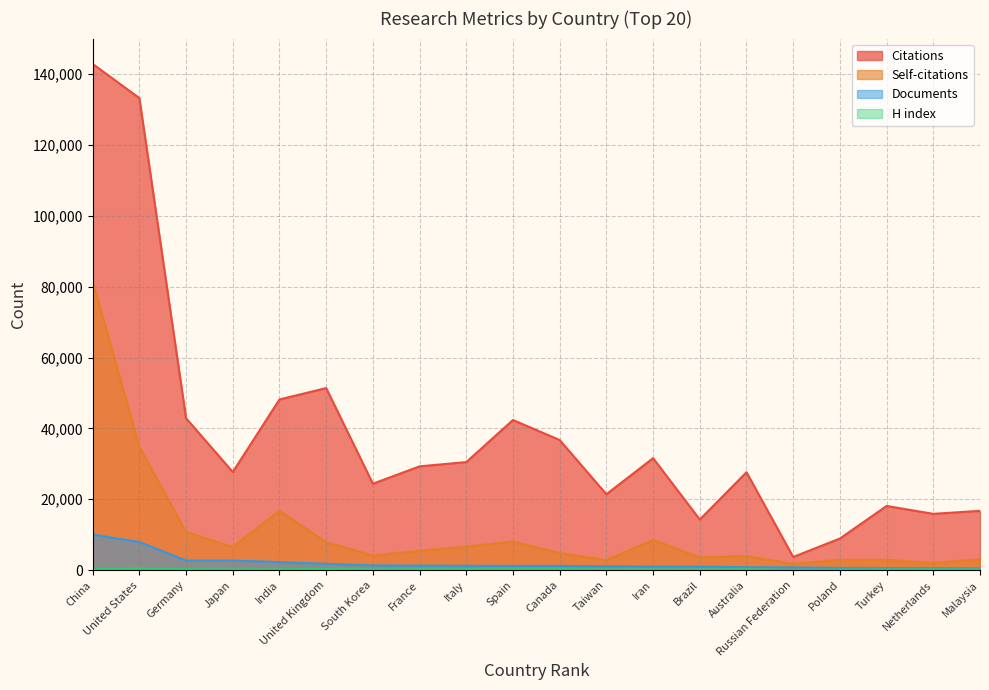

At which label does Documents reach its minimum?

Malaysia